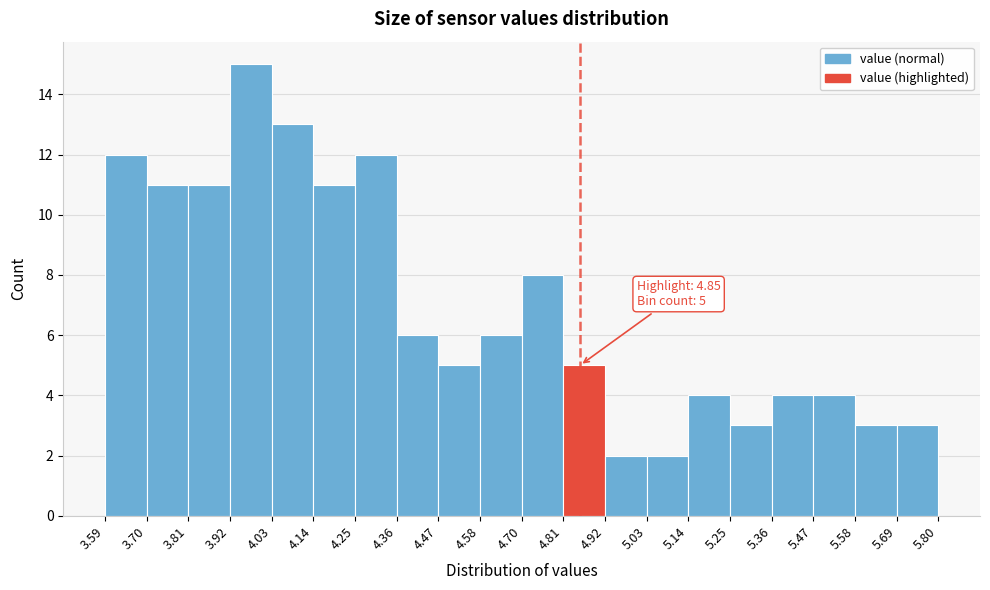

Which range on the x-axis has the tallest bar?

3.92 to 4.03